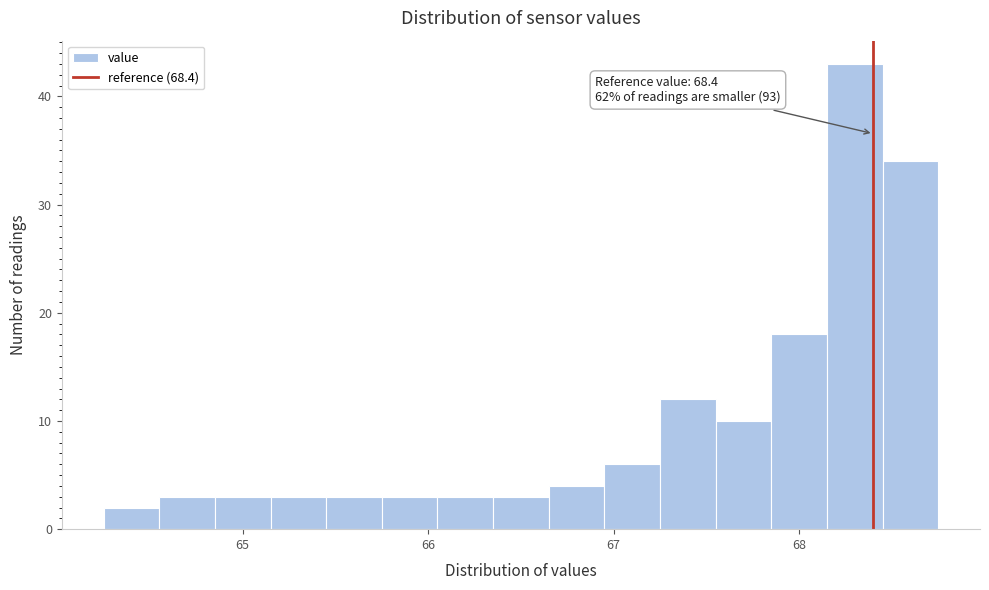

Around what value on the x-axis is the tallest bar? Give the approximate position of its centre, as read against the axis.

68.3